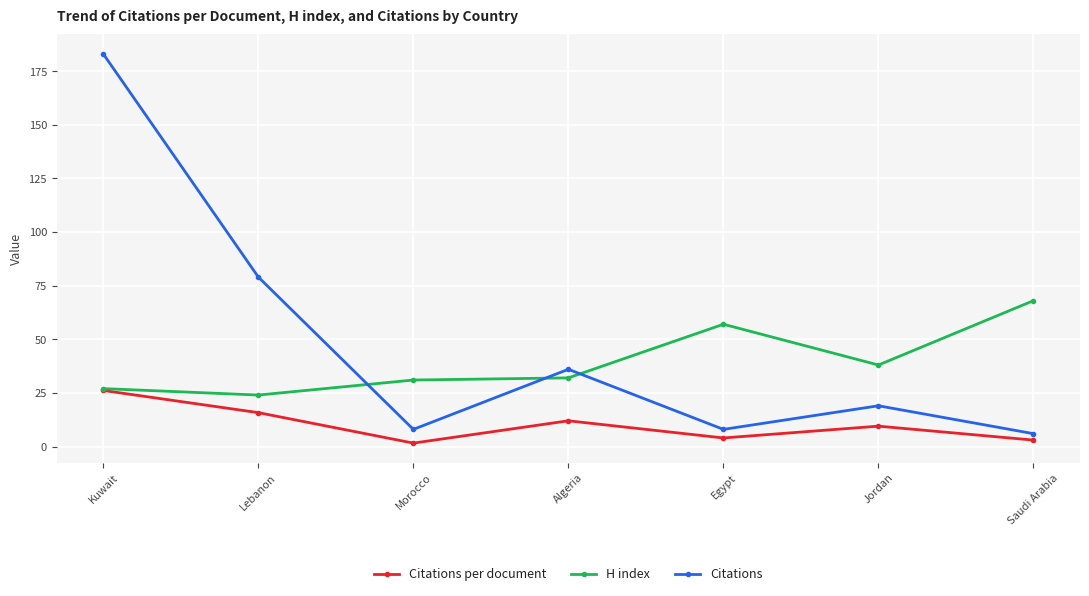

Which category has the highest value across all series?

Kuwait